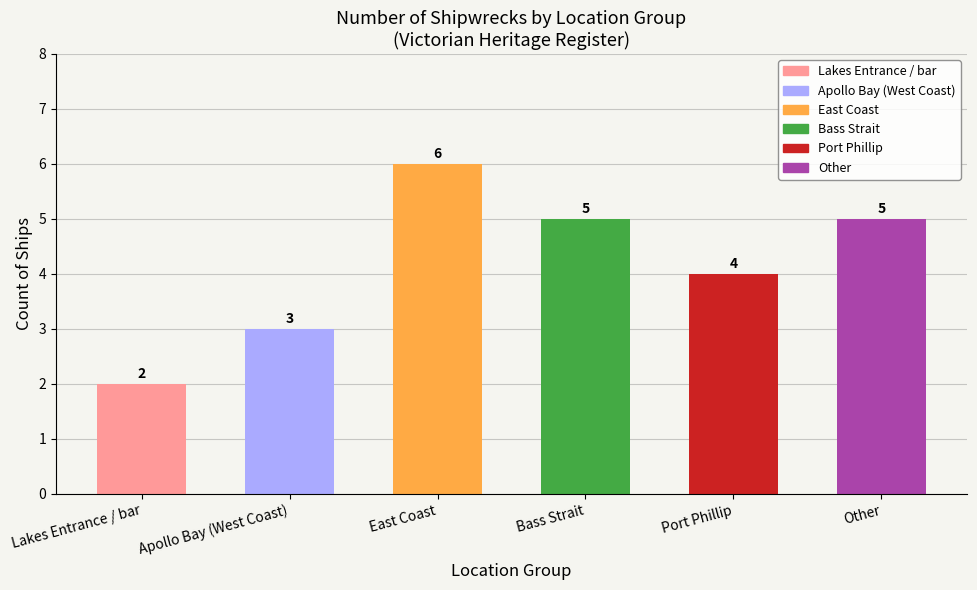

What is the value of the 5th bar from the left?

4